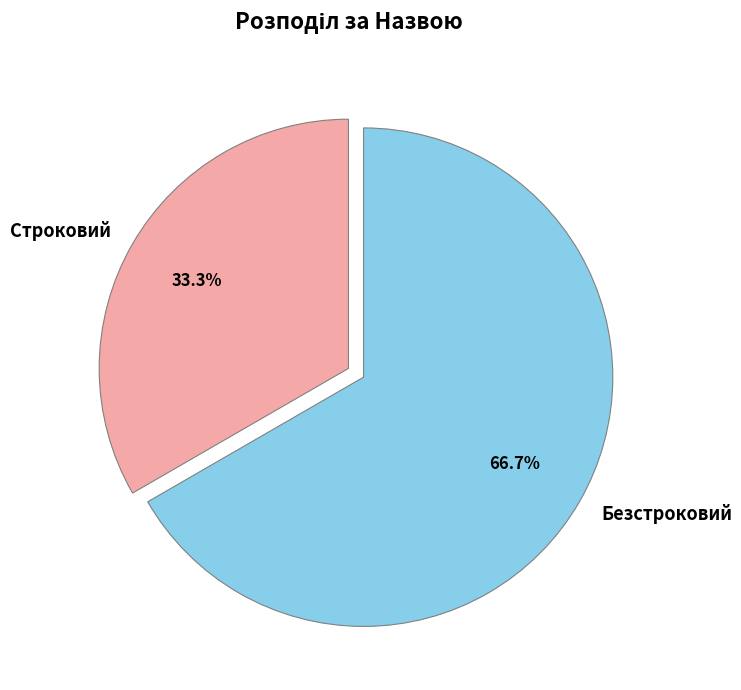

To the nearest percent, what percentage of the pie is Безстроковий?

67%